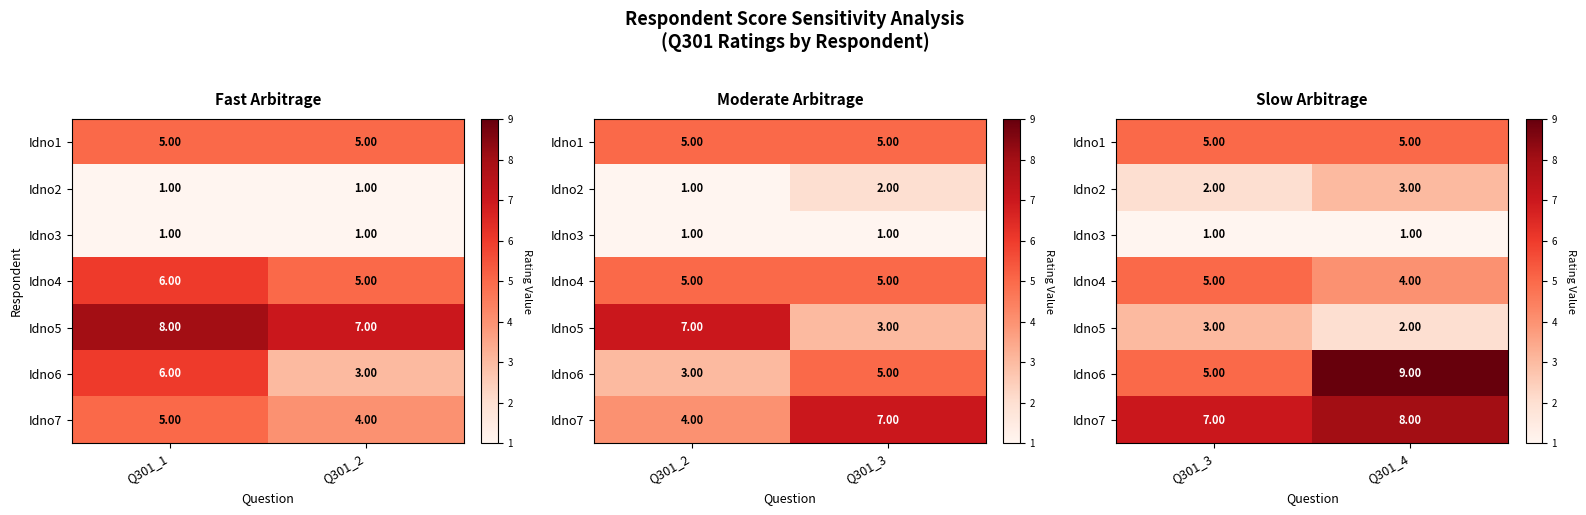

Count the number of data series in this chart.

7